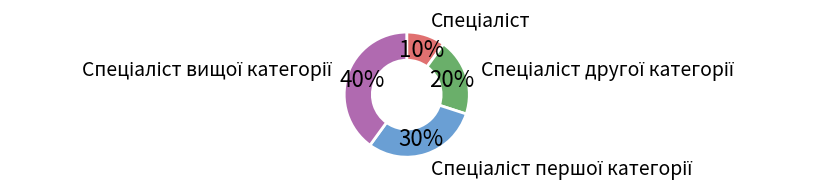

Is there a majority slice in this chart?

No